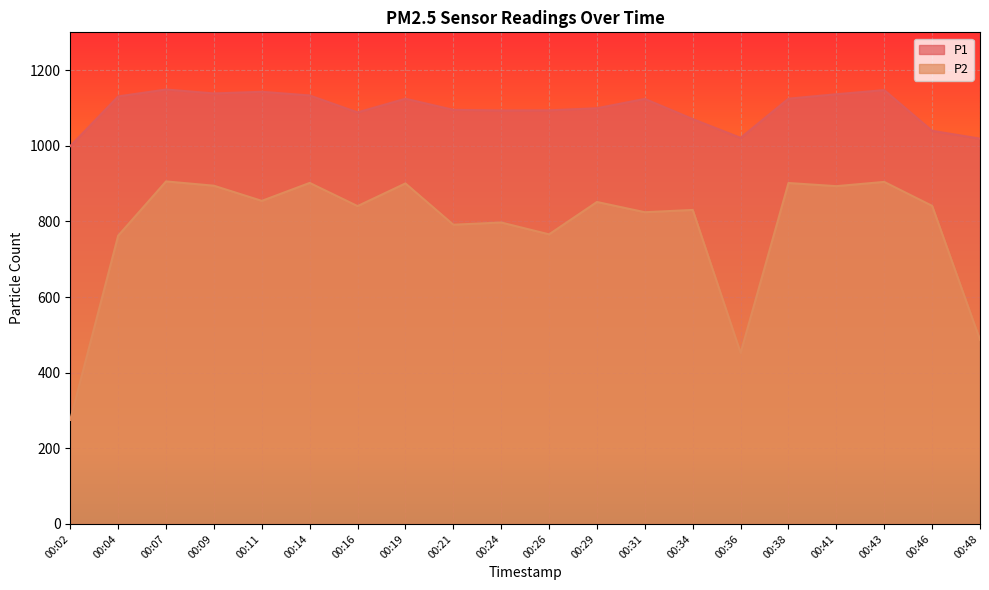

True or false: P2 and P1 intersect in this chart.

False